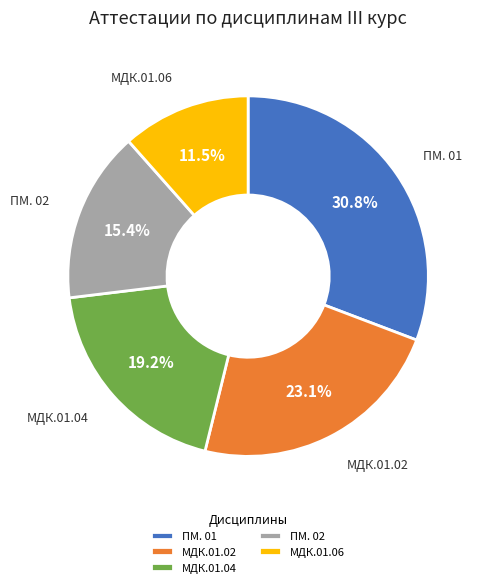

How much of the chart is everything except МДК.01.04?

80.8%